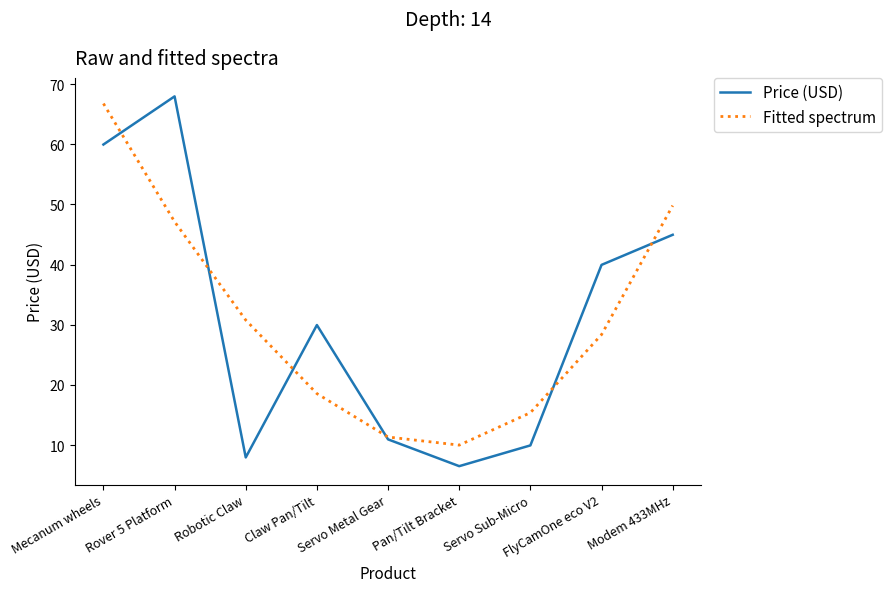

Which label corresponds to the smallest value in the chart?

Pan/Tilt Bracket